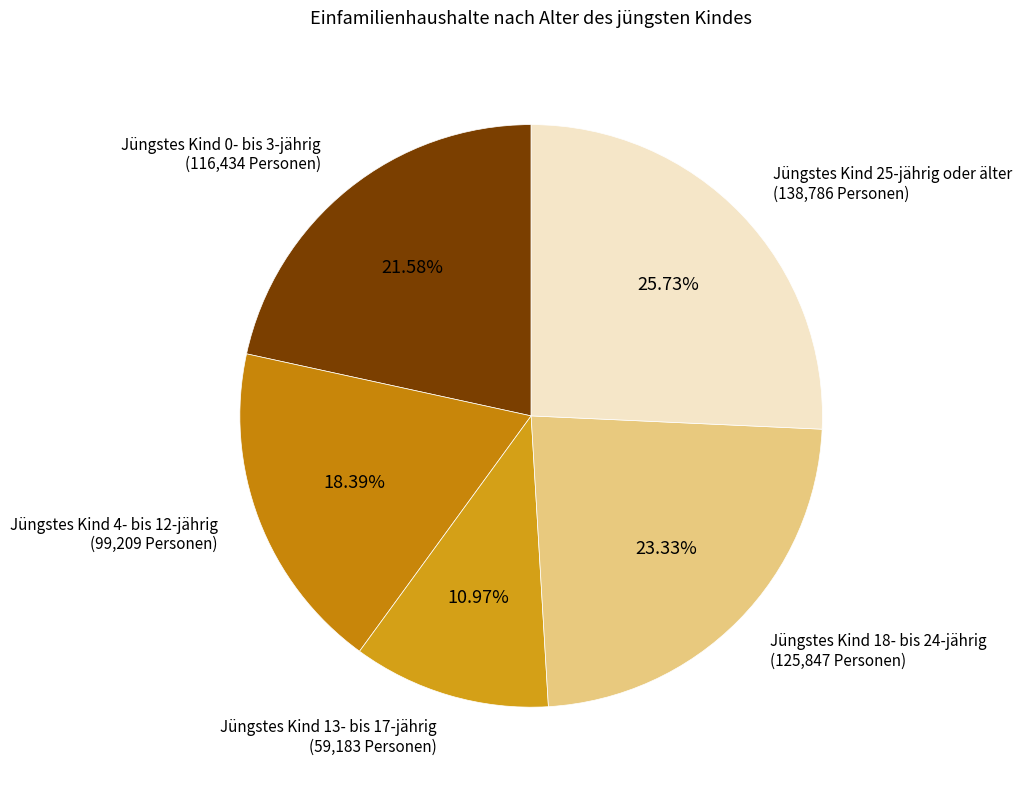

The Jüngstes Kind 4- bis 12-jährig slice represents 18% of the pie. True or false?

True